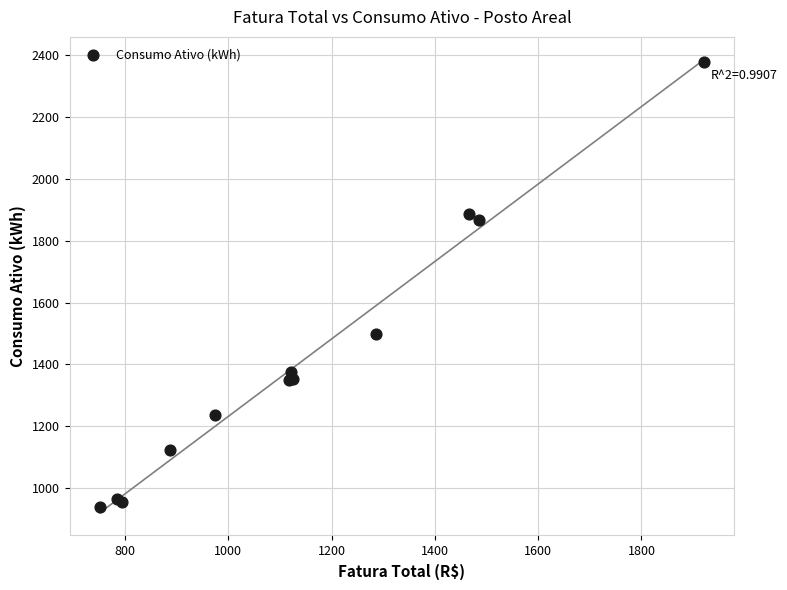

What Y value in the scatter plot is closest to 1658?

1500